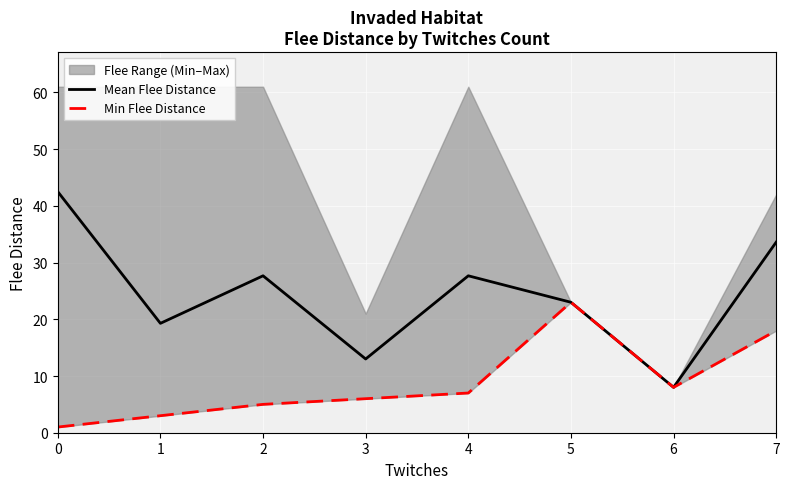

What is the difference between the second highest and second lowest values in the Mean Flee Distance series?

20.6